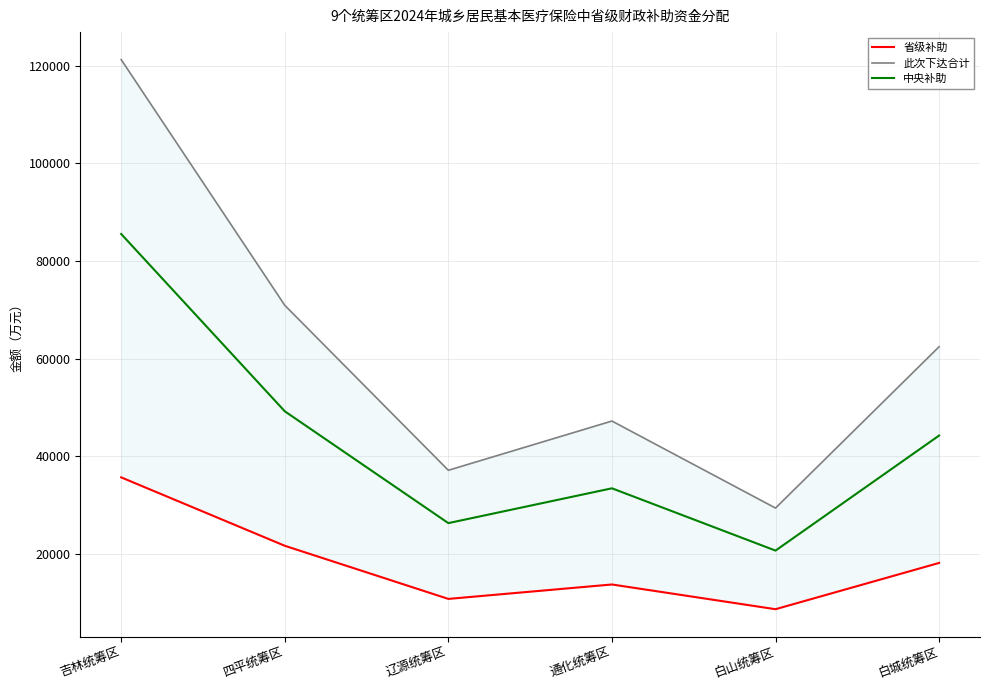

The value of 中央补助 at 通化统筹区 is 14862. True or false?

False